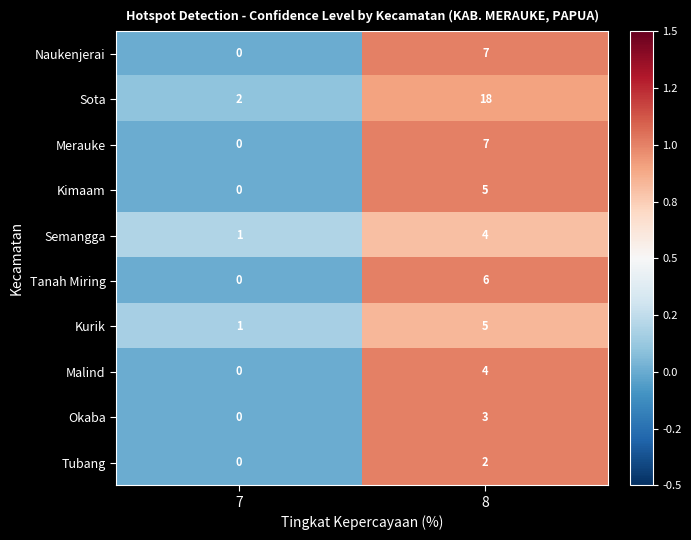

Between 7 and 8, which series saw the biggest shift?

Sota